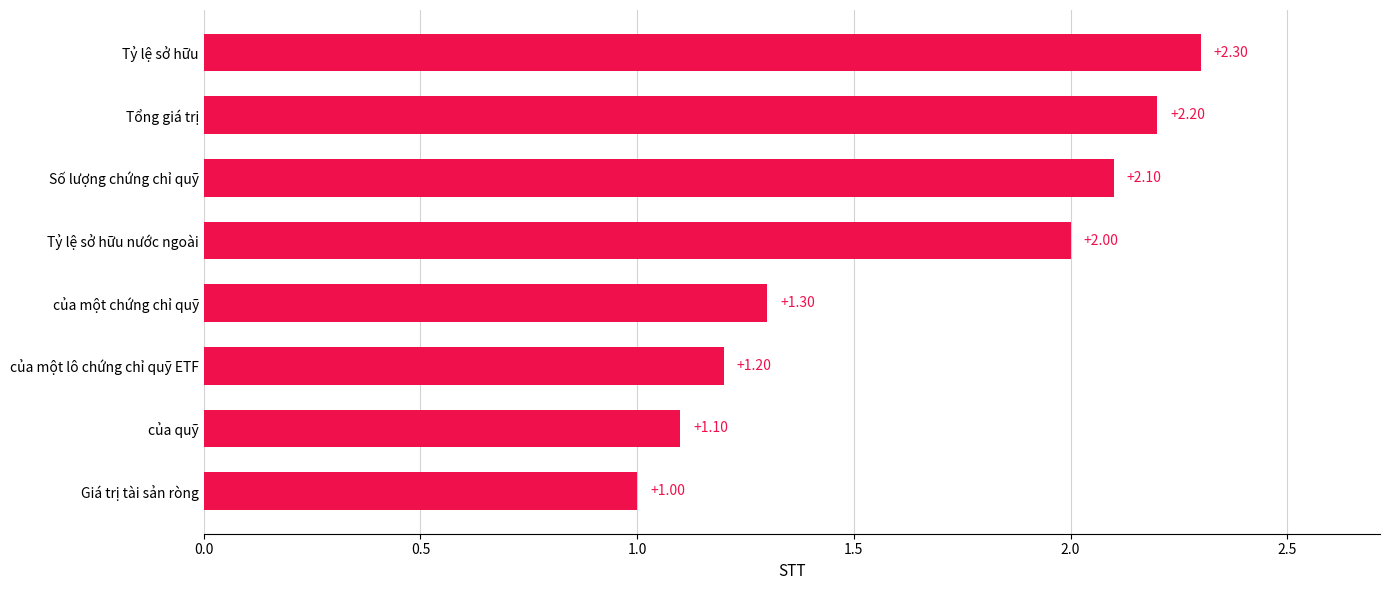

What is the difference between the second highest and minimum values?

1.2